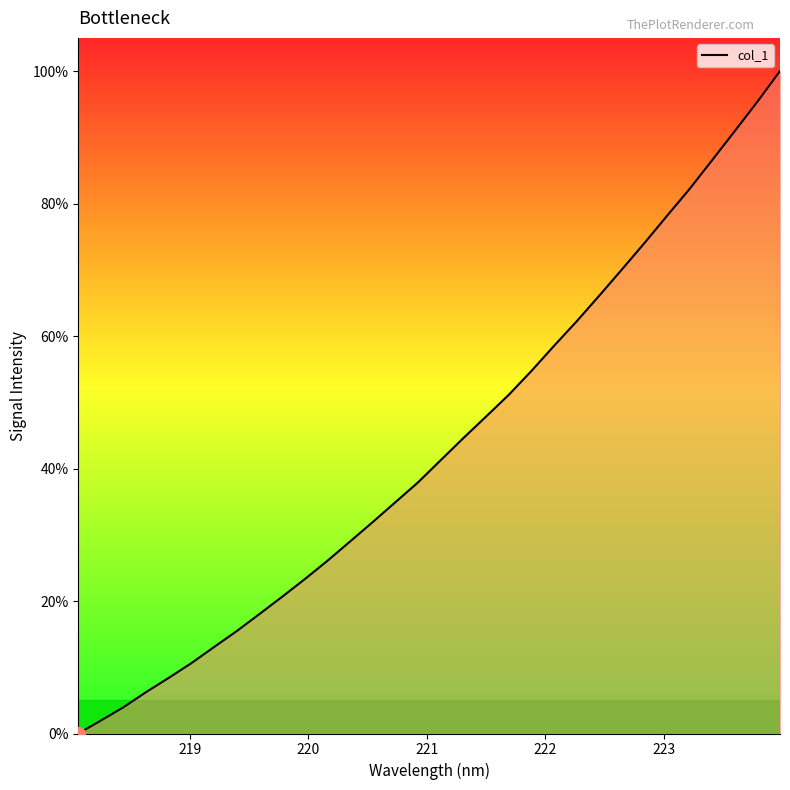

What is the difference between the maximum and minimum values?

100.0